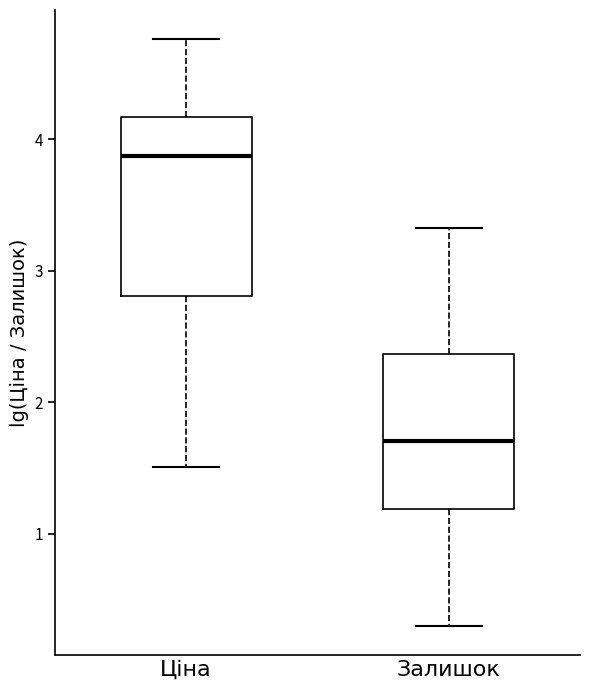

Reading left to right, transcribe this box plot: for each box, give where its median line is, the range the box spans, and where its two whiskers end, as read against the y-axis. The values are not printed on the chart, so give them approximately, as read against the axis.

Ціна: median 3.9, box 2.8 to 4.2, whiskers 1.5 to 4.8
Залишок: median 1.7, box 1.2 to 2.4, whiskers 0.3 to 3.3